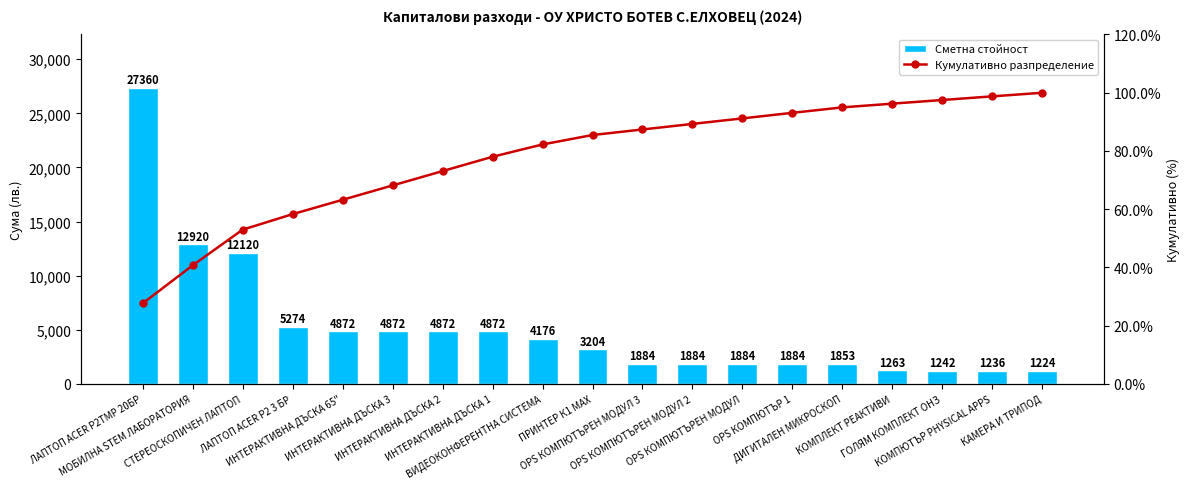

At which label is Сметна стойност closest to 14292?

МОБИЛНА STEM ЛАБОРАТОРИЯ